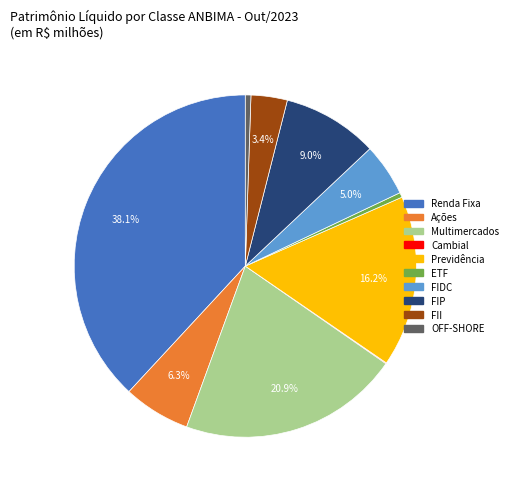

What is the largest slice in the pie chart?

Renda Fixa